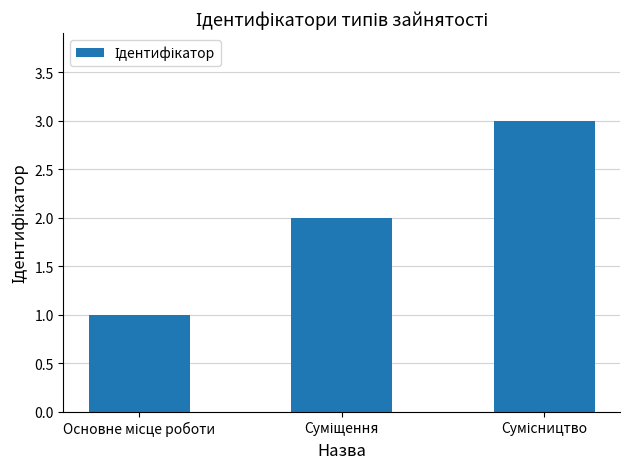

Does the chart contain stacked bars?

No